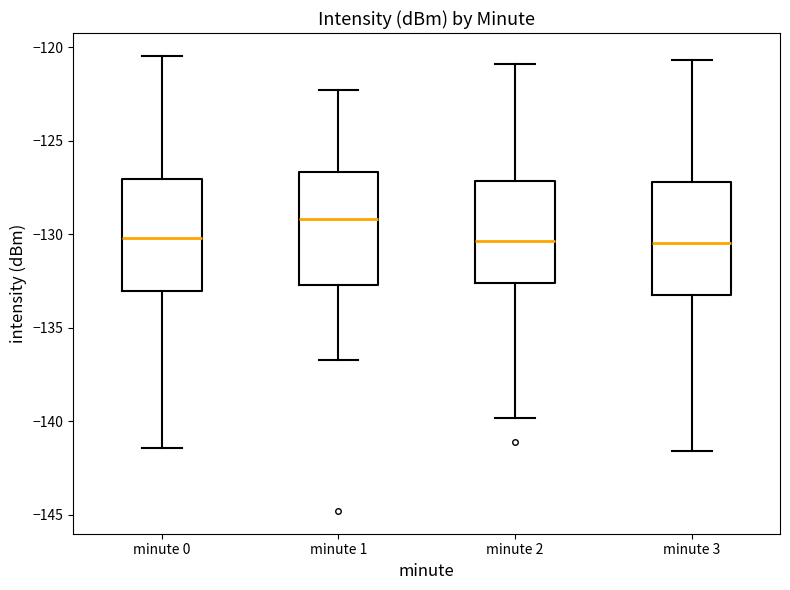

Reading left to right, read every box against the y-axis: the position of its median line, the range the box covers, and the ends of its whiskers. The values are not printed on the chart, so give them approximately, as read against the axis.

minute 0: median -130.0, box -133.0 to -127.0, whiskers -141.5 to -120.5
minute 1: median -129.0, box -132.5 to -126.5, whiskers -136.5 to -122.5
minute 2: median -130.5, box -132.5 to -127.0, whiskers -140.0 to -121.0
minute 3: median -130.5, box -133.0 to -127.0, whiskers -141.5 to -120.5